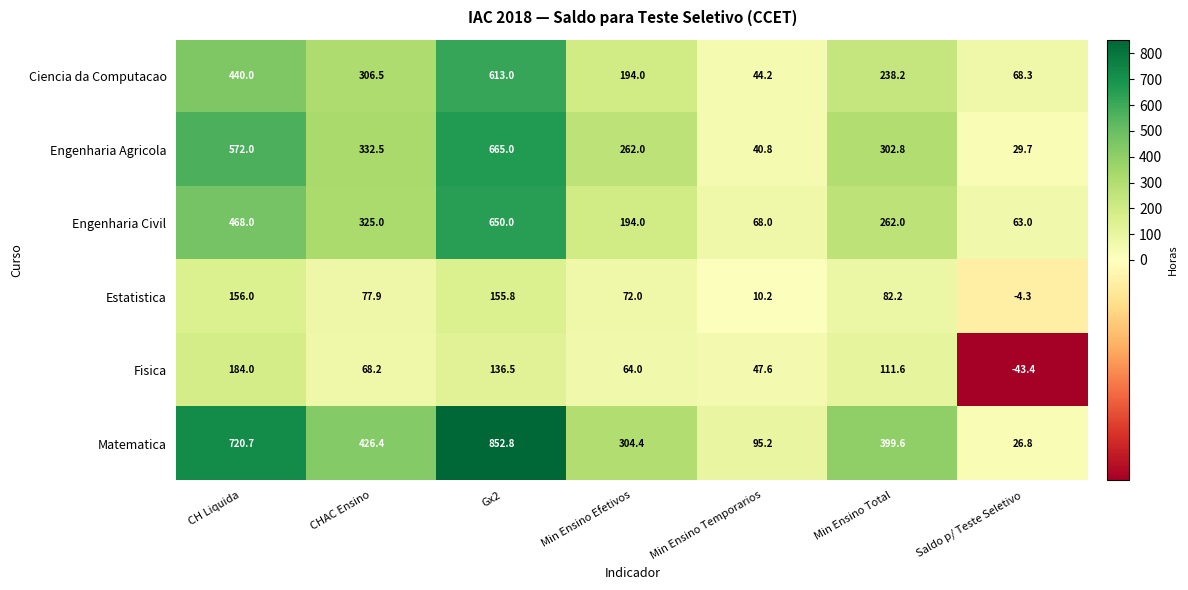

What is the greatest value displayed?

852.8